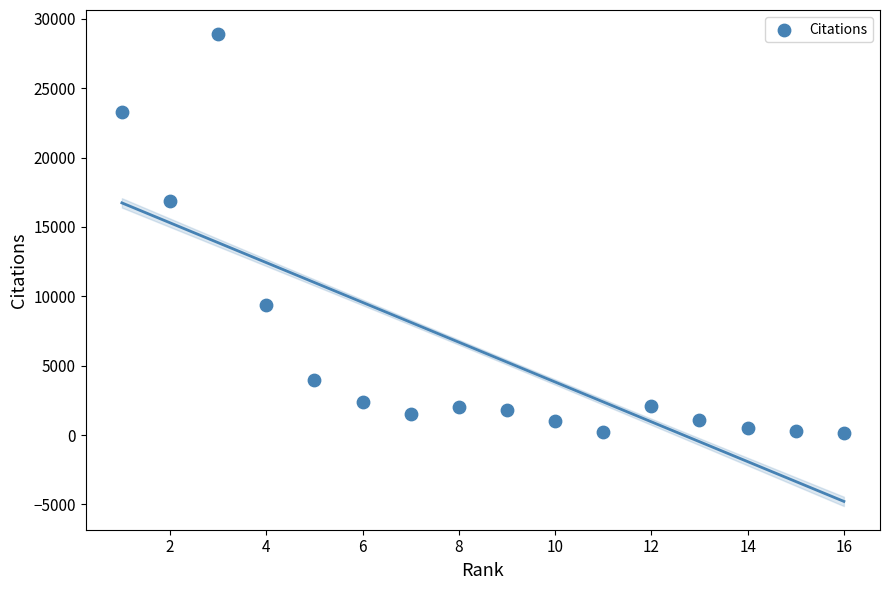

What Y value in the scatter plot is closest to 14556?

16844